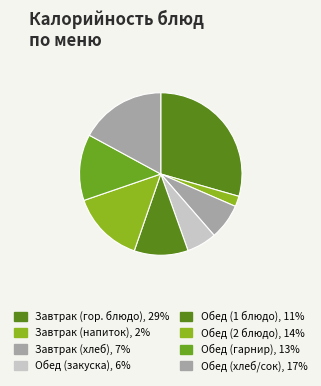

How many slices are in this pie chart?

8